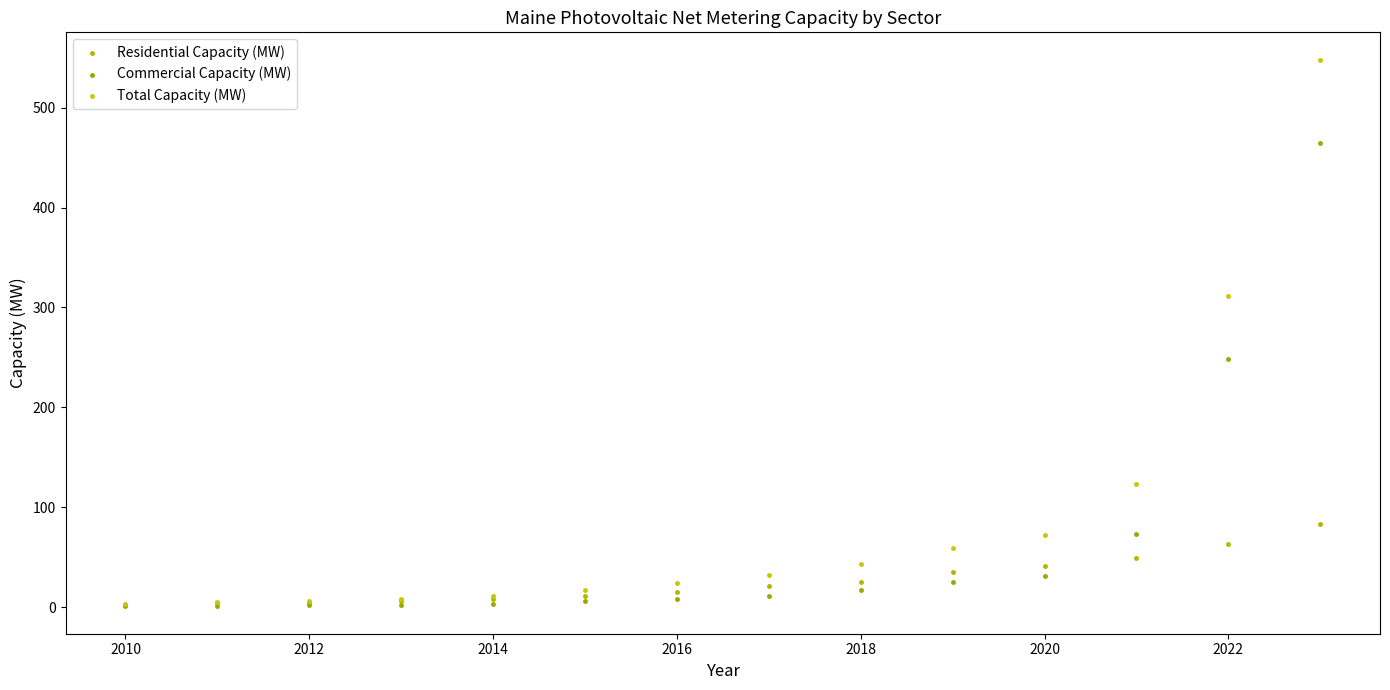

Across all series, what Y value is closest to 274?

248.5